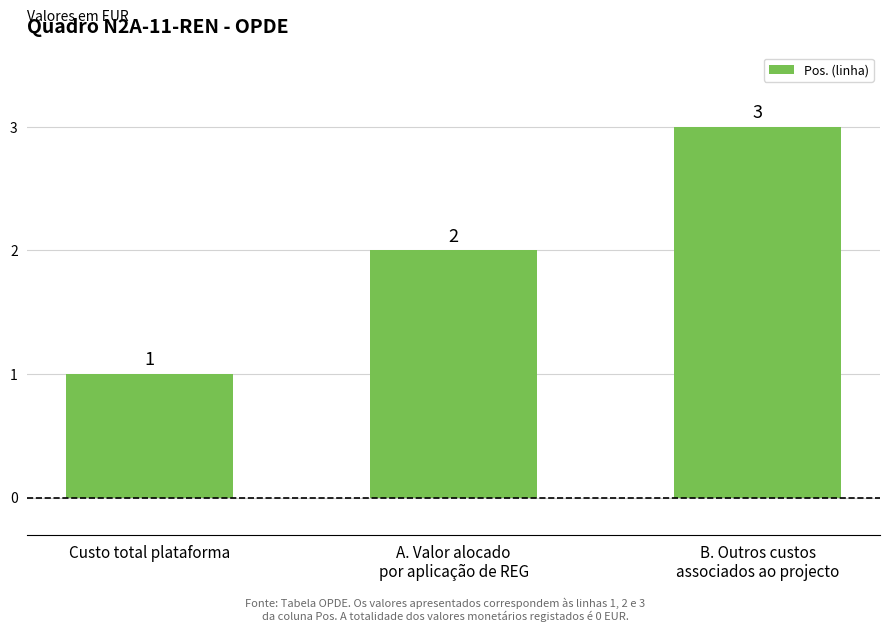

List the labels in order of value, smallest first.

Custo total plataforma, A. Valor alocado
por aplicação de REG, B. Outros custos
associados ao projecto